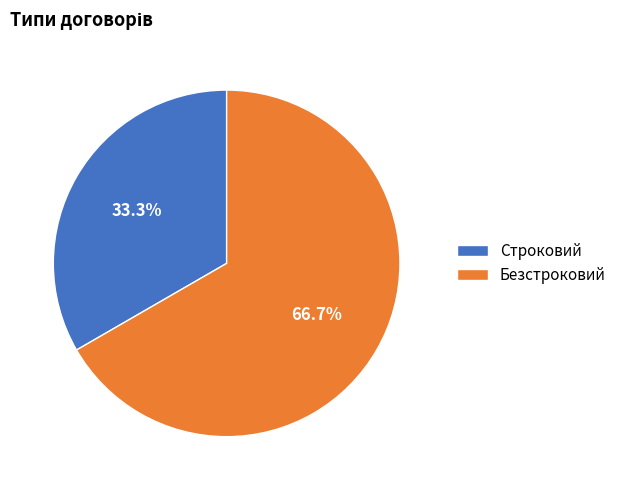

Which slice is the largest?

Безстроковий